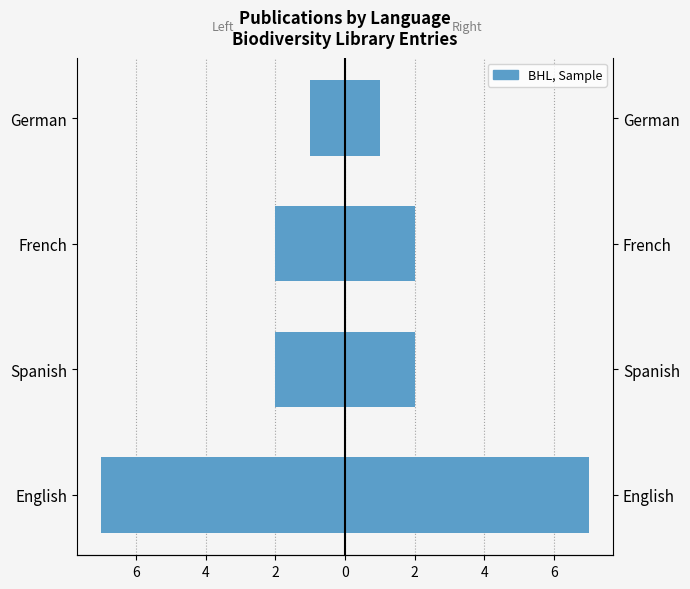

What is the greatest value displayed?

7